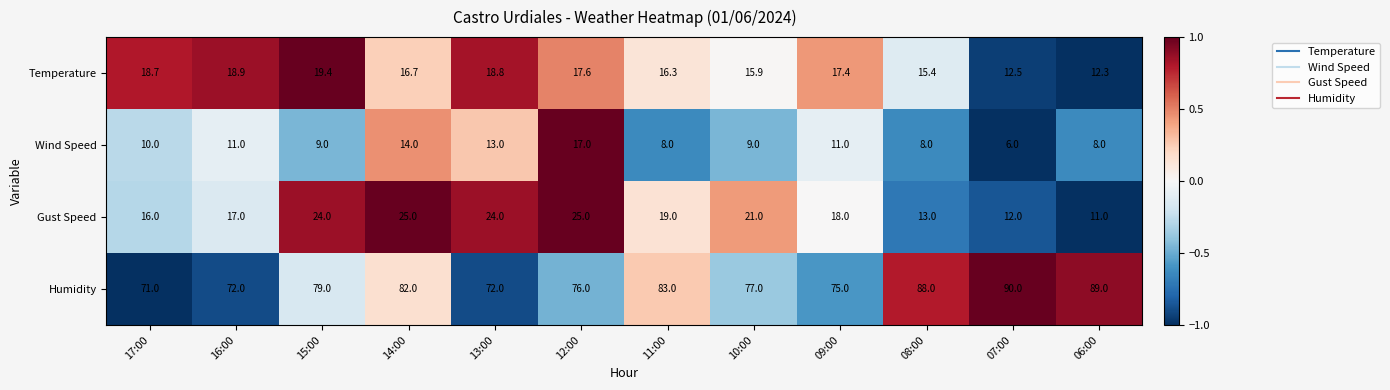

What is the sum of the Gust Speed values at 15:00 and 07:00?

36.0